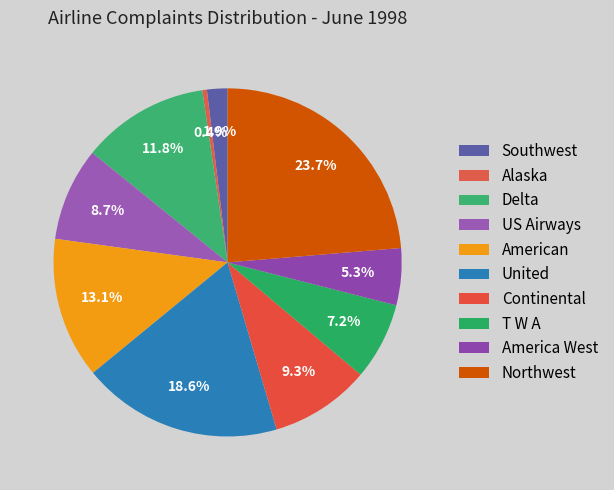

How many slices are in this pie chart?

10